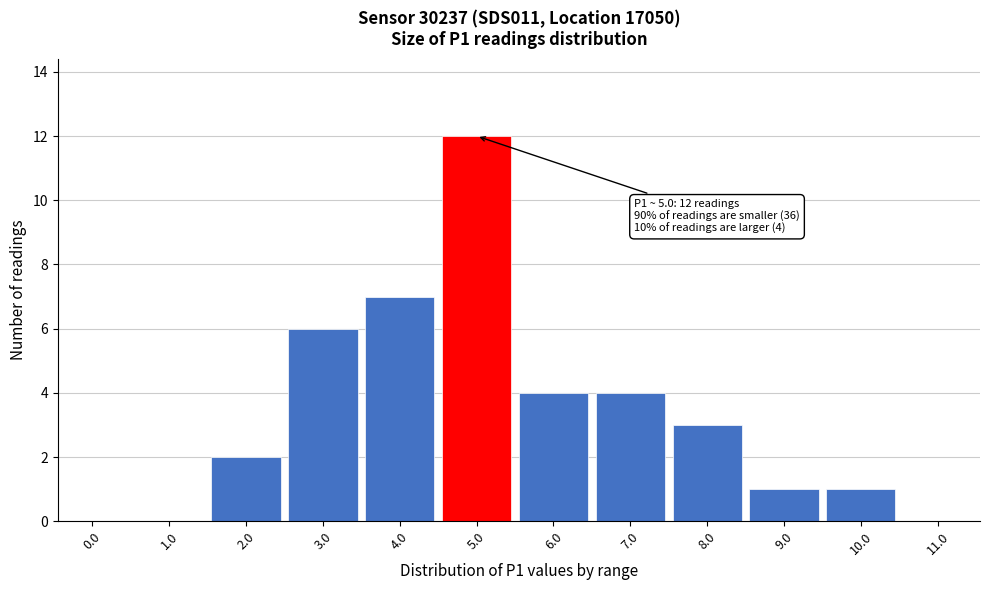

Reading right to left, what are all the values shown in this chart?

11.0=0	10.0=1	9.0=1	8.0=3	7.0=4	6.0=4	5.0=12	4.0=7	3.0=6	2.0=2	1.0=0	0.0=0